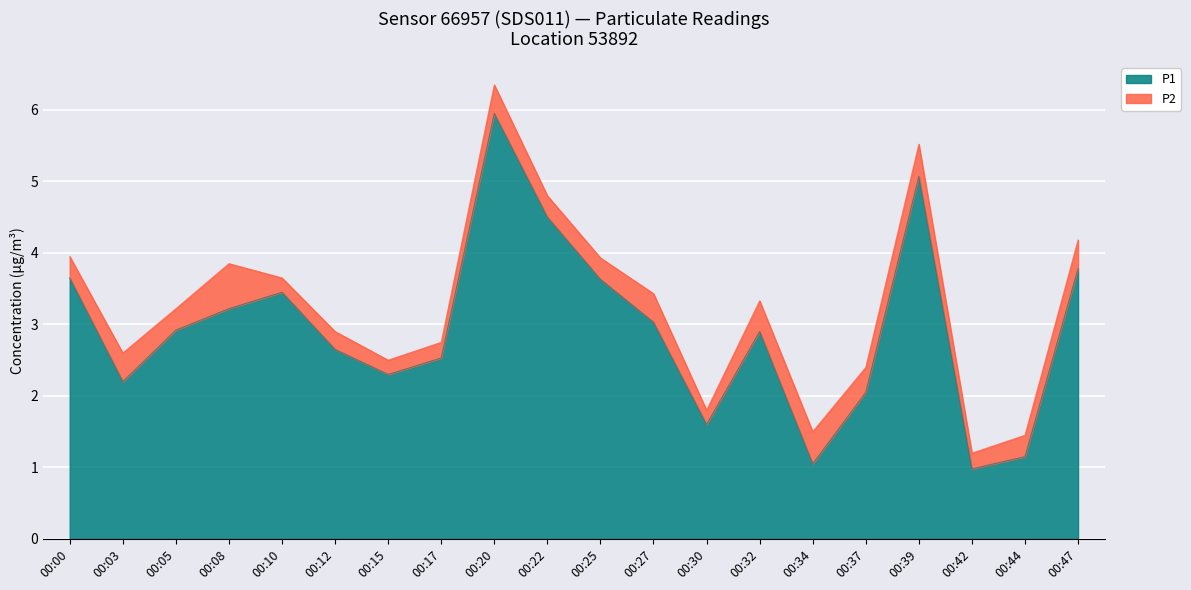

The P1 series shows 2.9 at 00:05. True or false?

True